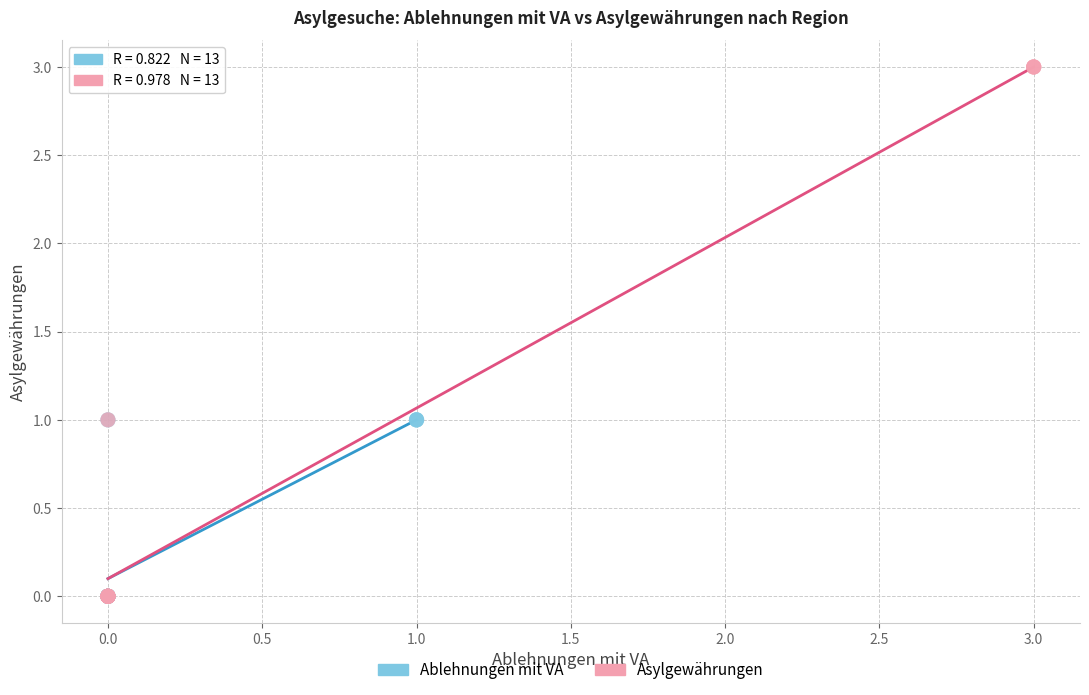

Which series contains the highest Y value?

Asylgewährungen